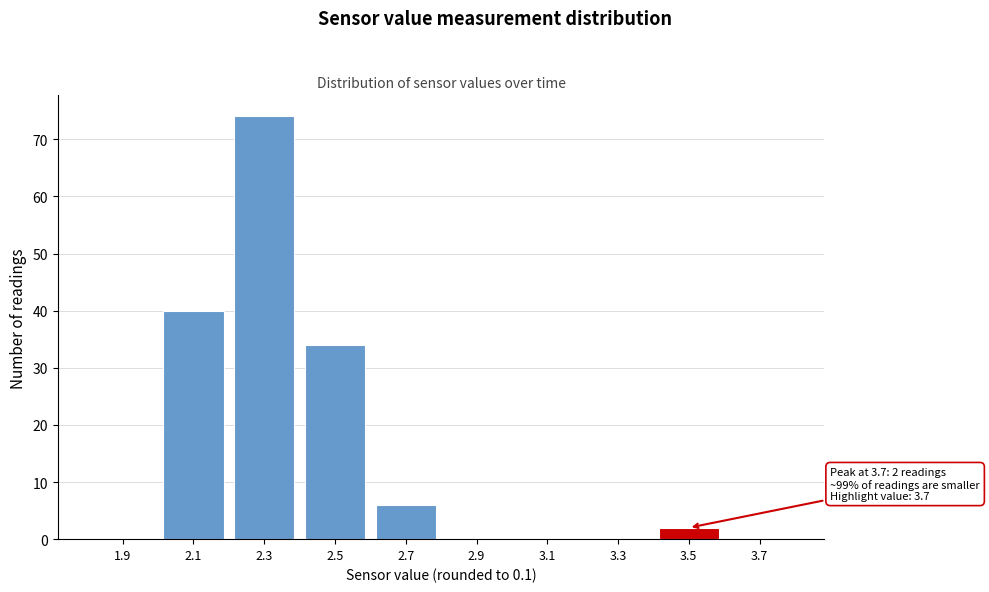

Reading left to right, list all the values displayed in this chart.

1.9=0	2.1=40	2.3=74	2.5=34	2.7=6	2.9=0	3.1=0	3.3=0	3.5=2	3.7=0